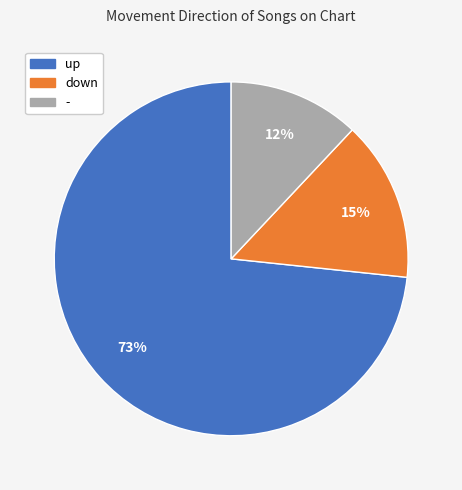

The down slice represents 10% of the pie. True or false?

False